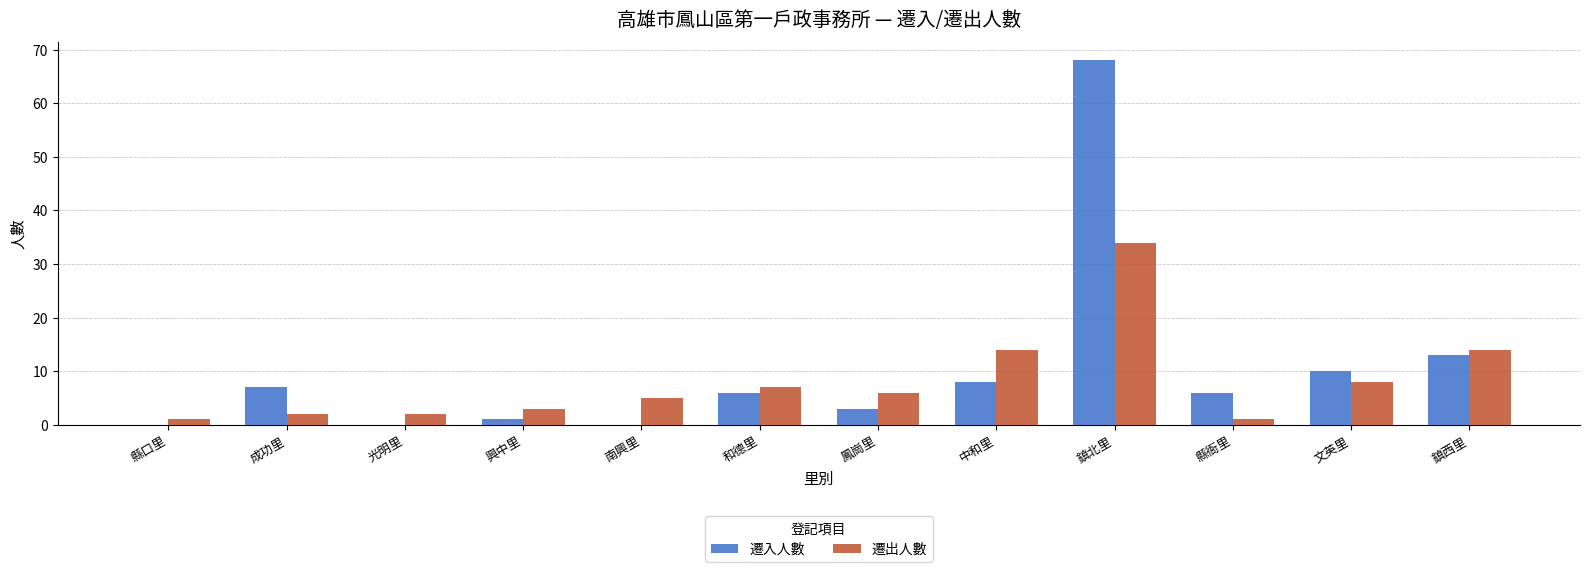

Between 成功里 and 鎮西里, which series saw the biggest shift?

遷出人數